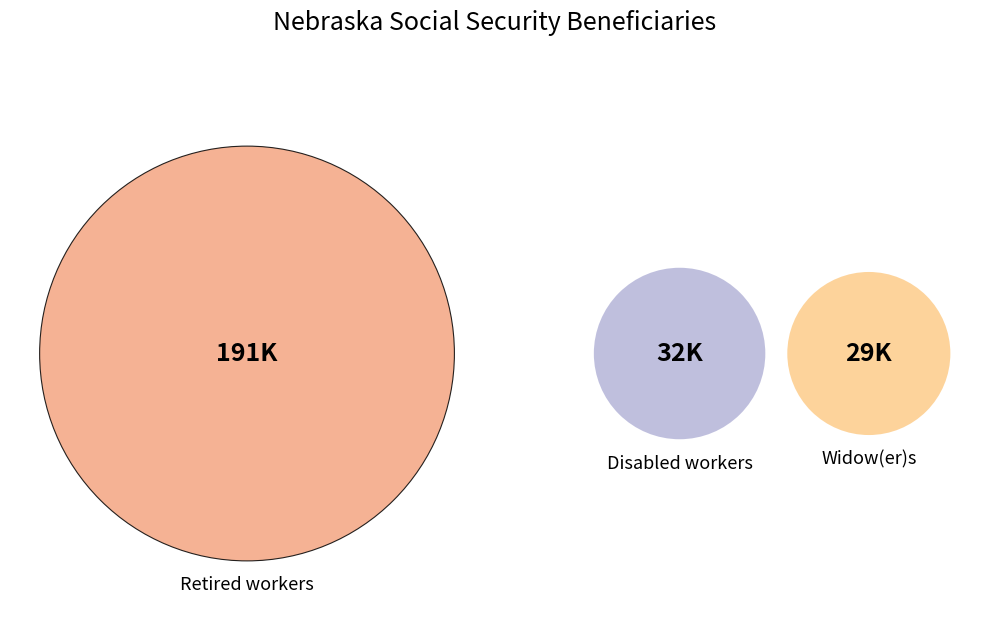

Is there a majority slice in this chart?

Yes